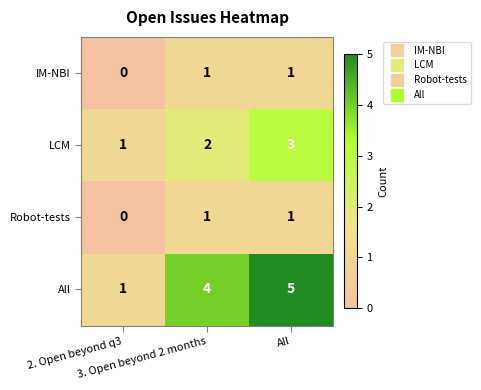

Which has a higher value, 3. Open beyond 2 months or All?

3. Open beyond 2 months